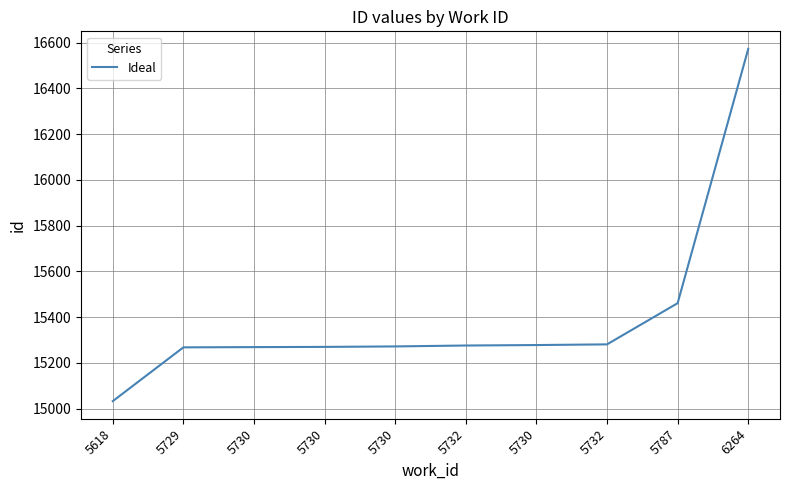

What is the sum of the values at 5729 and 5730?

30540